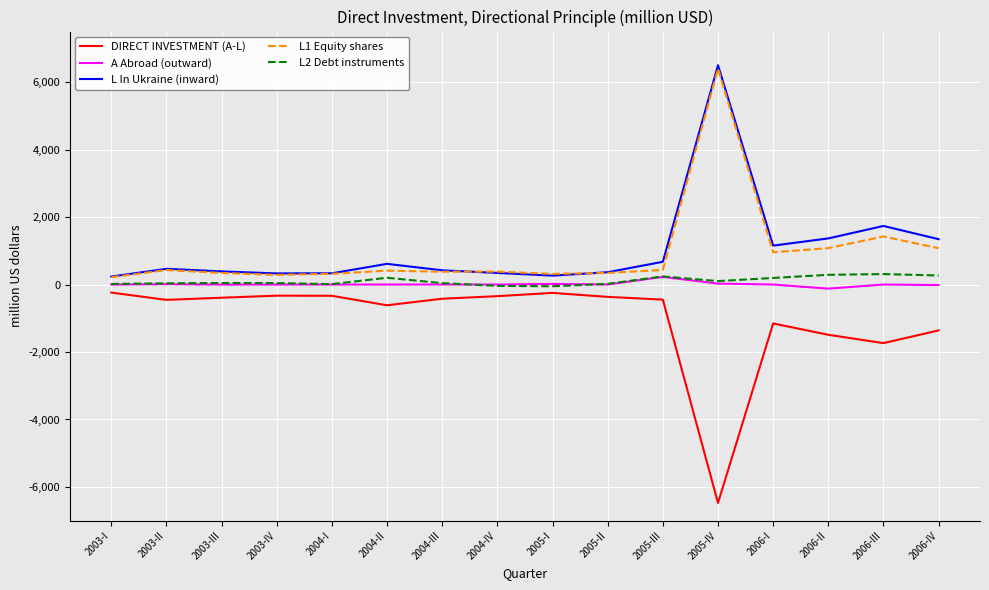

At which label does A Abroad (outward) reach its peak?

2005-III